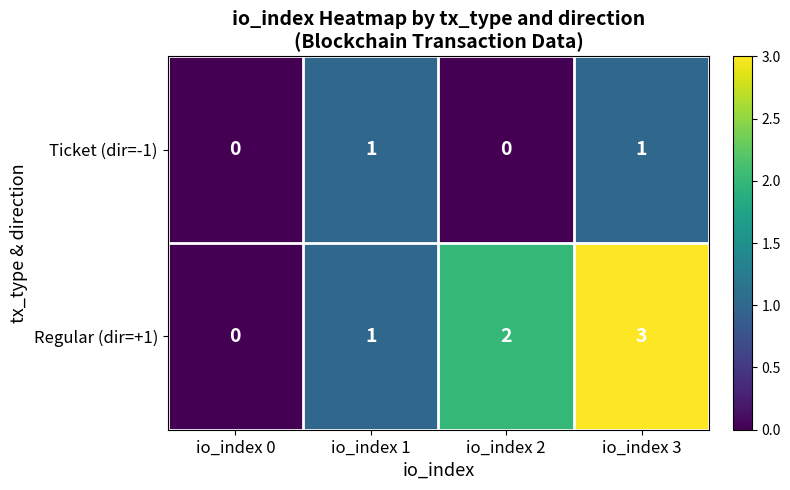

Reading right to left, extract all data points from this chart.

Ticket (dir=-1): io_index 3=1	io_index 2=0	io_index 1=1	io_index 0=0
Regular (dir=+1): io_index 3=3	io_index 2=2	io_index 1=1	io_index 0=0